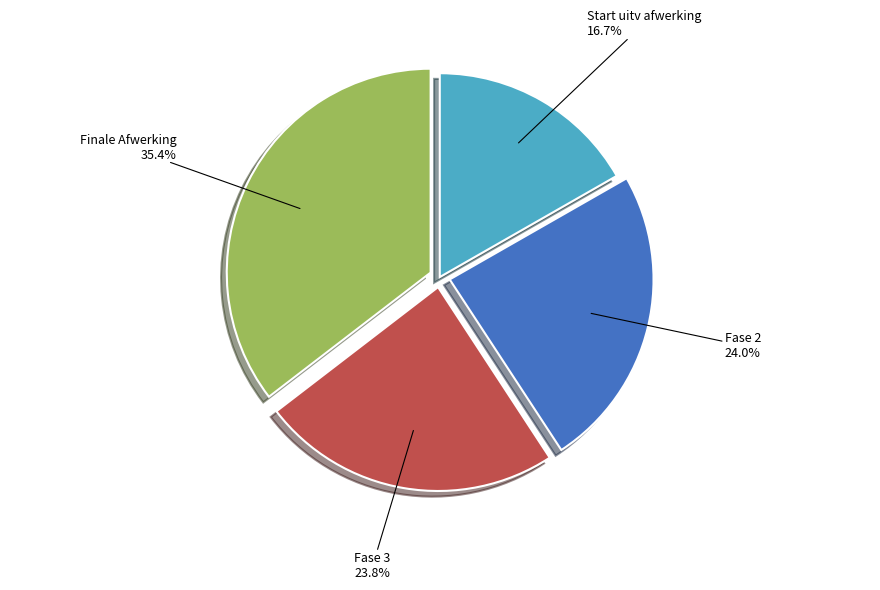

To the nearest percent, what portion does Fase 2 represent?

24%